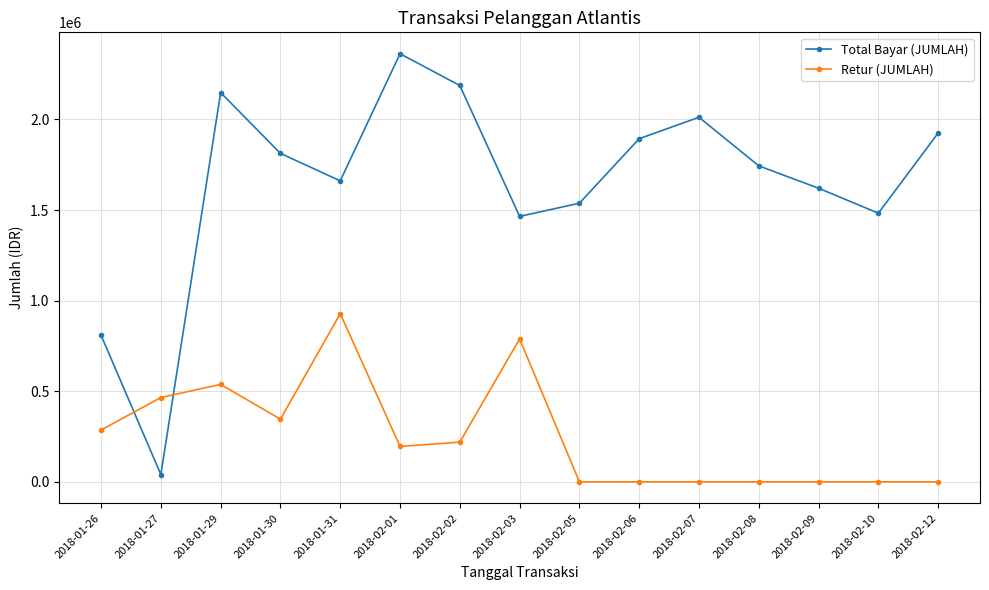

What is the difference between the Retur (JUMLAH) values at 2018-02-02 and 2018-01-30?

126875